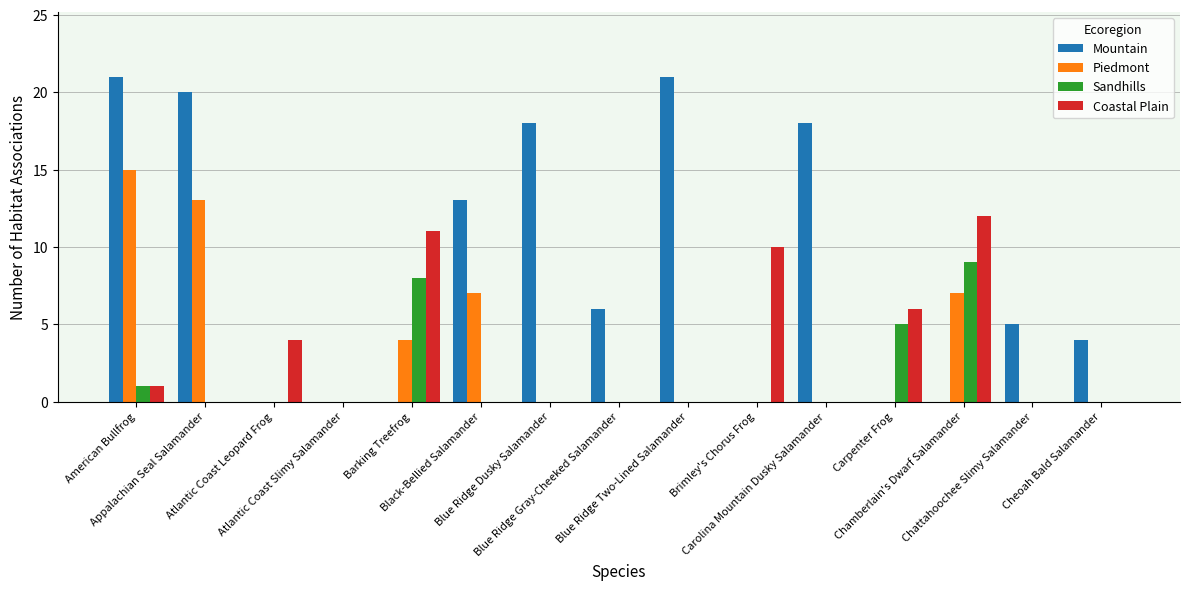

What is the maximum value for Piedmont?

15